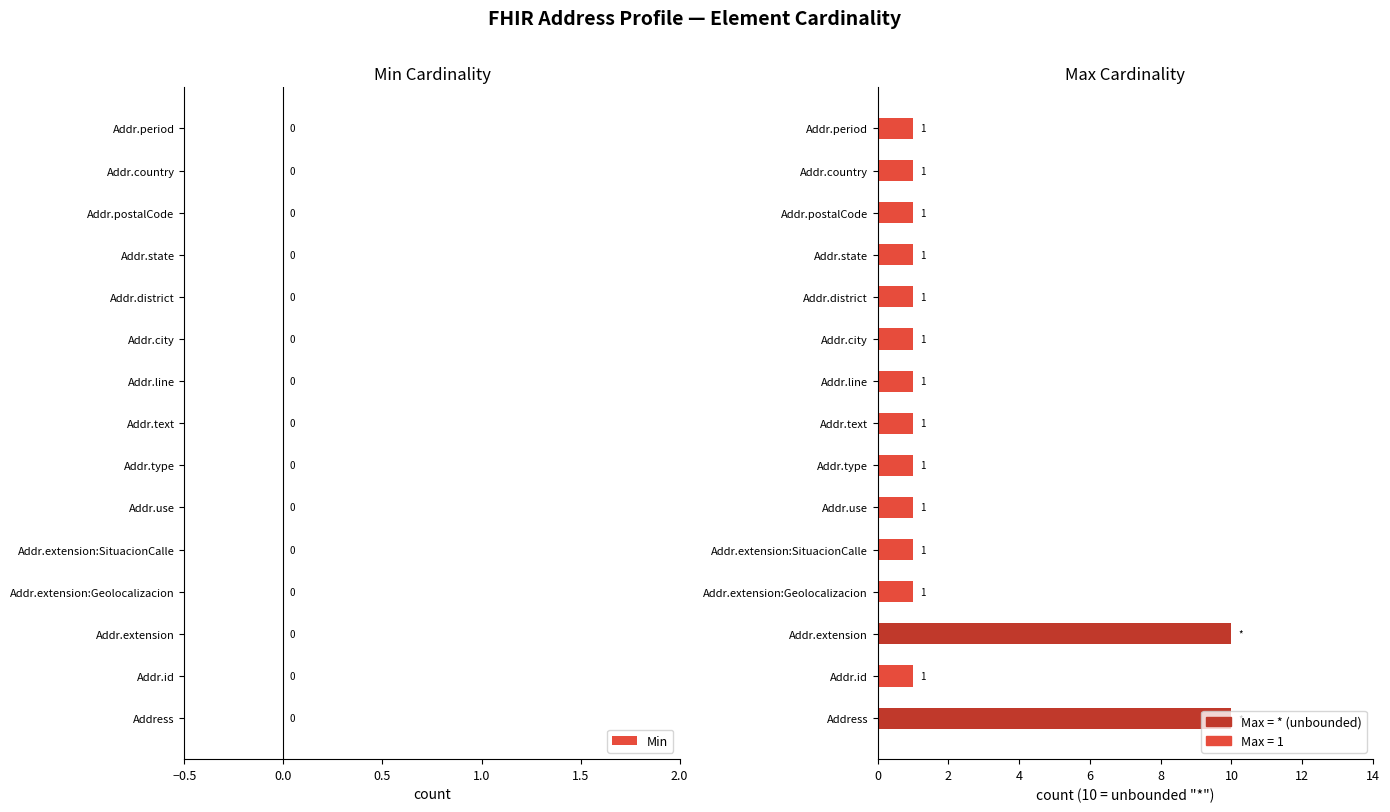

The chart shows a value of 1 at Addr.line. True or false?

True